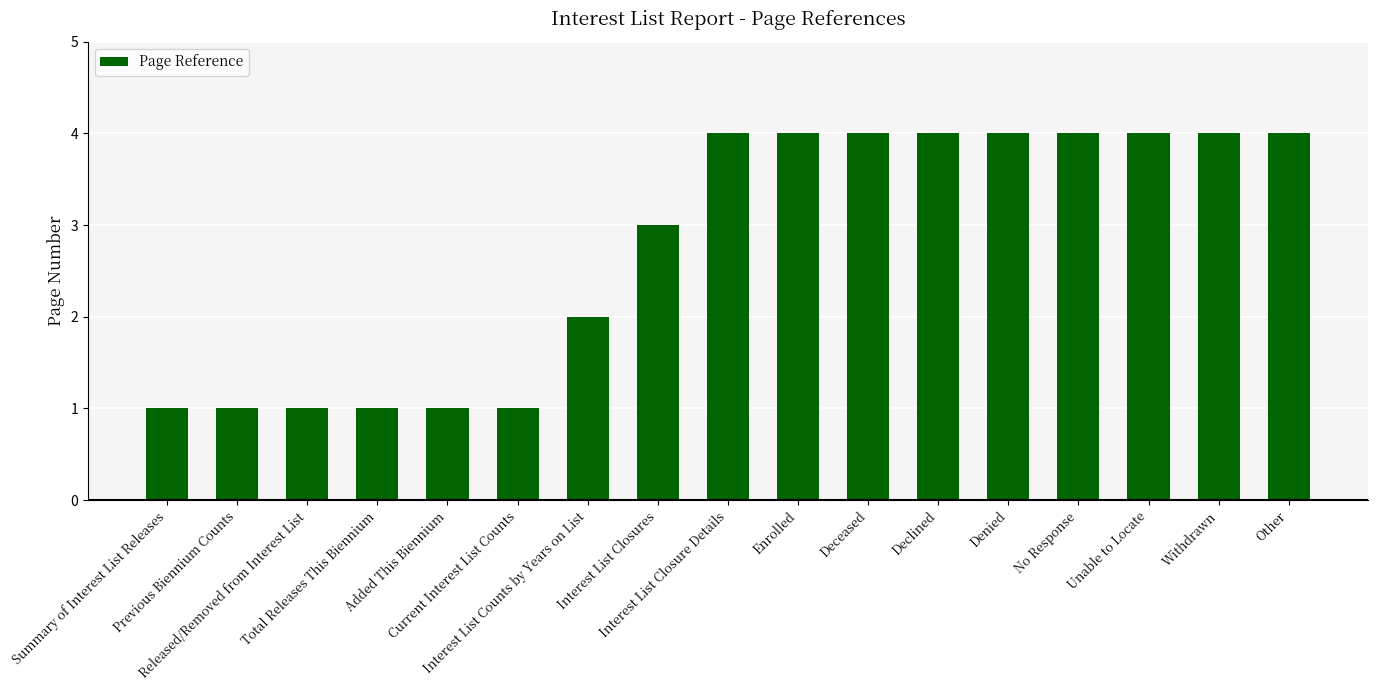

Reading left to right, extract all data points from this chart.

Summary of Interest List Releases=1	Previous Biennium Counts=1	Released/Removed from Interest List=1	Total Releases This Biennium=1	Added This Biennium=1	Current Interest List Counts=1	Interest List Counts by Years on List=2	Interest List Closures=3	Interest List Closure Details=4	Enrolled=4	Deceased=4	Declined=4	Denied=4	No Response=4	Unable to Locate=4	Withdrawn=4	Other=4